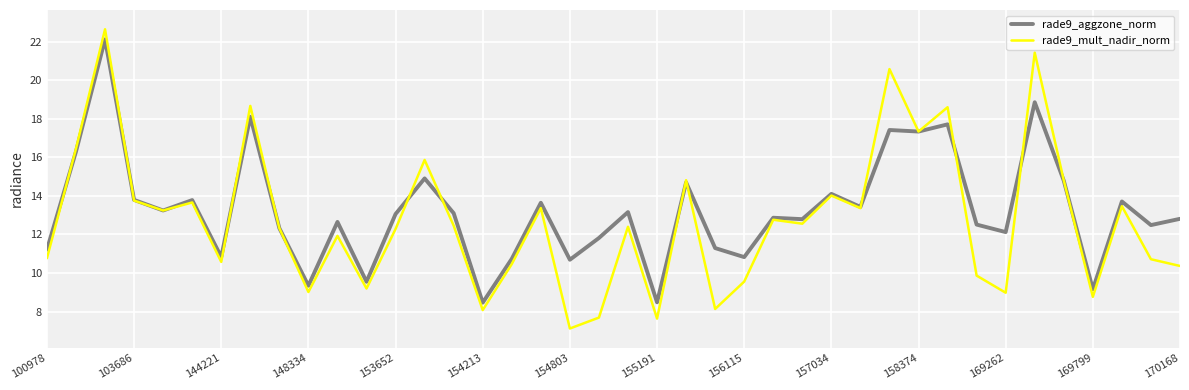

What is the lowest value of the rade9_aggzone_norm series?

8.5